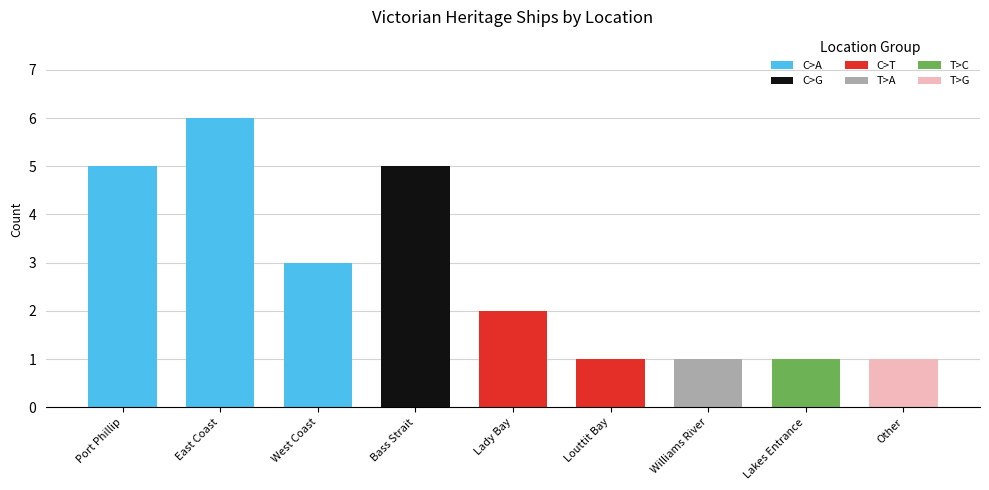

What is the value of the 5th bar from the left?

2